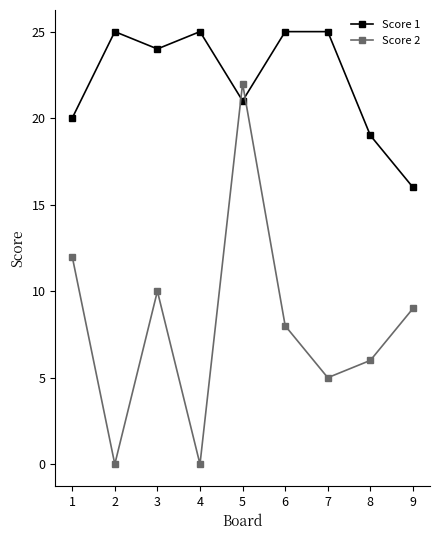

Which series has the largest total across all categories?

Score 1